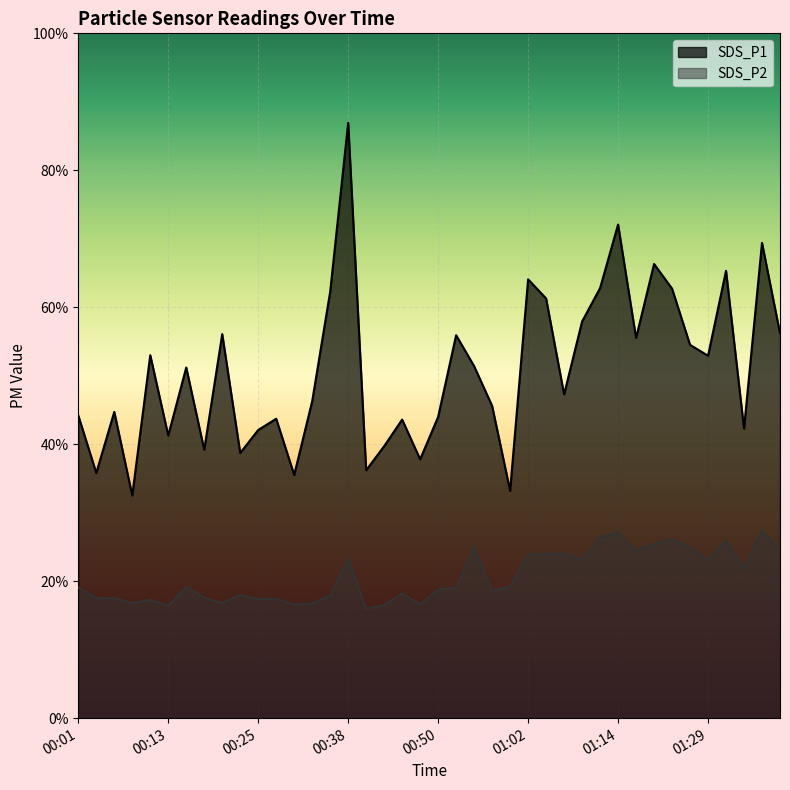

What are all the series names shown in the legend?

SDS_P1, SDS_P2